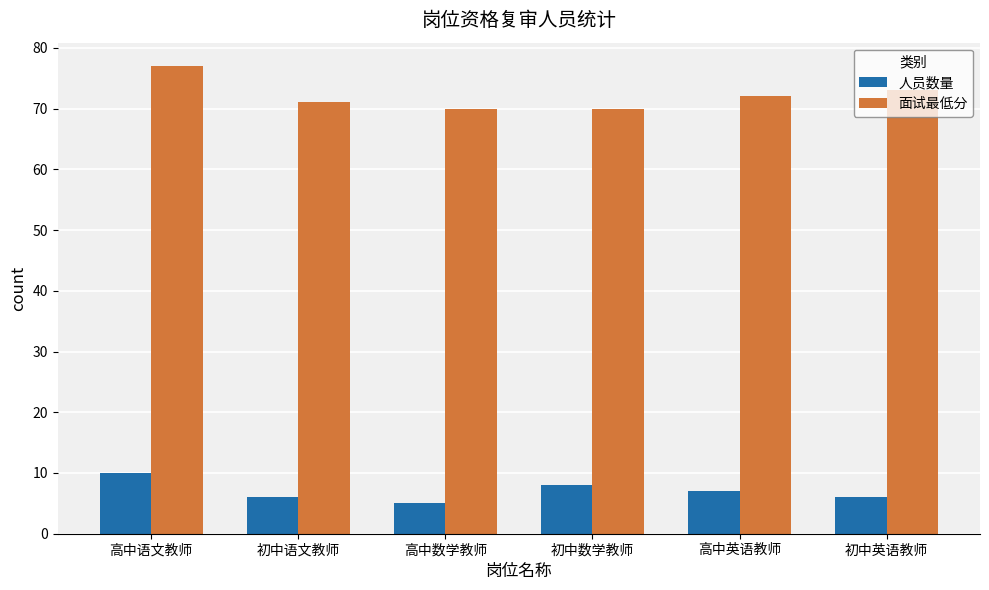

What is the label of the 4th bar from the left?

初中数学教师